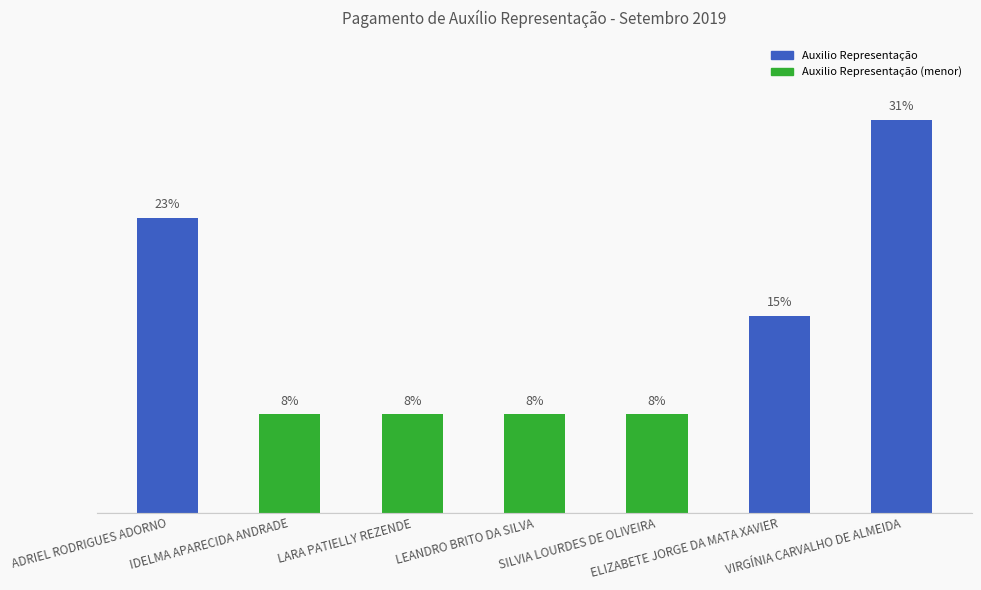

Reading left to right, what are all the values shown in this chart?

672	224	224	224	224	448	896